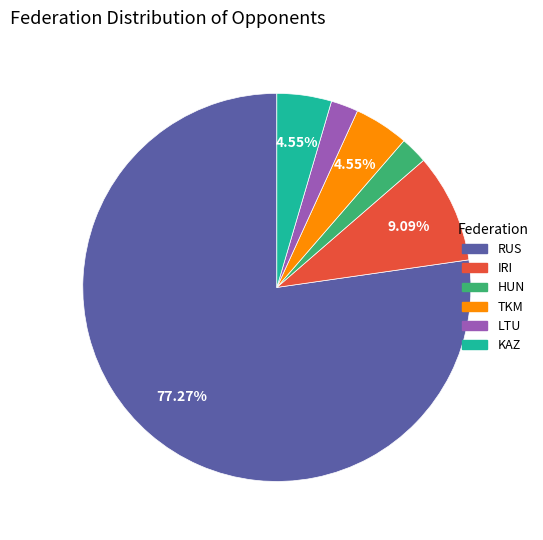

To the nearest percent, what is the difference between the RUS and LTU slice percentages?

75%